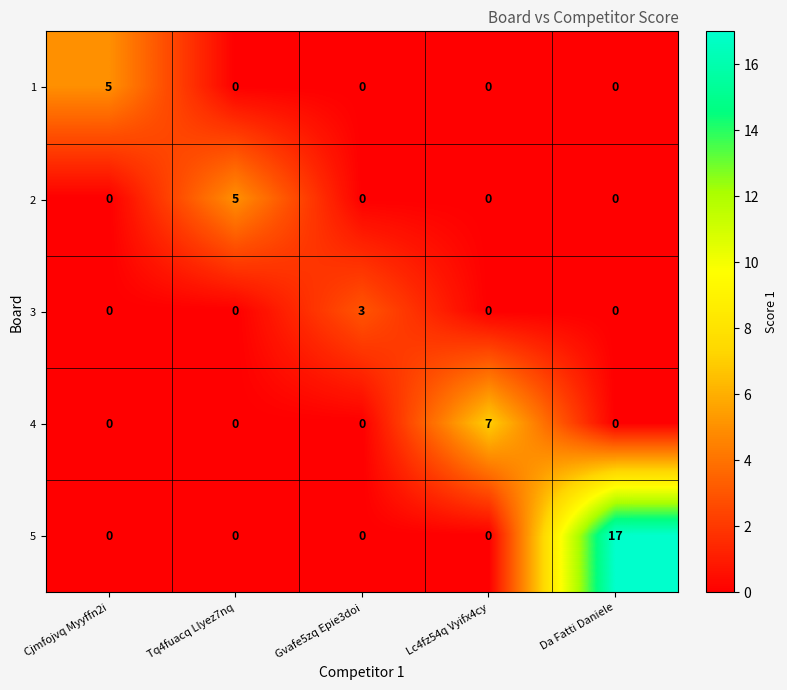

Which series has the largest range (max minus min)?

5